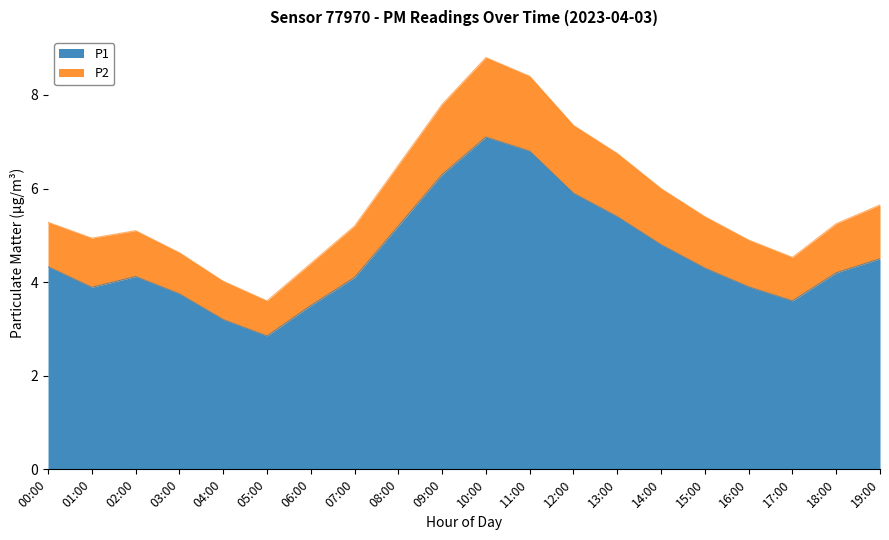

True or false: P2 has more than 1 interior local peaks.

True